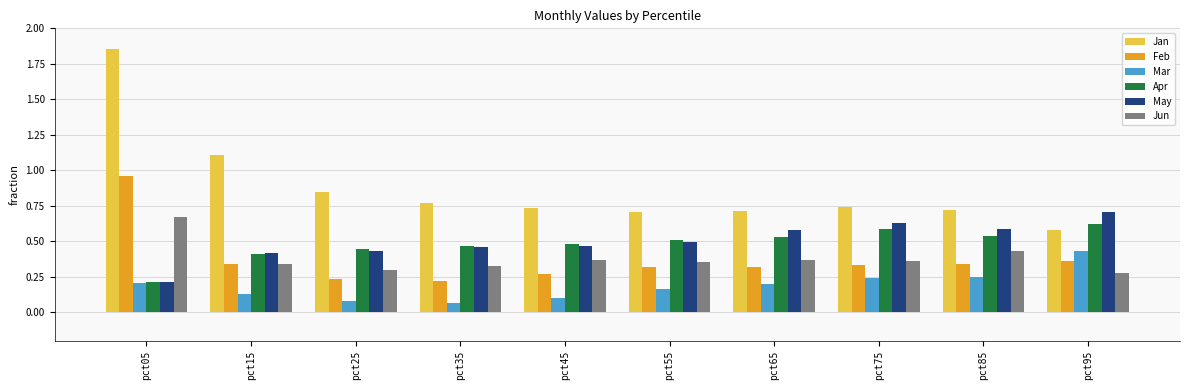

Which series has the largest range (max minus min)?

Jan